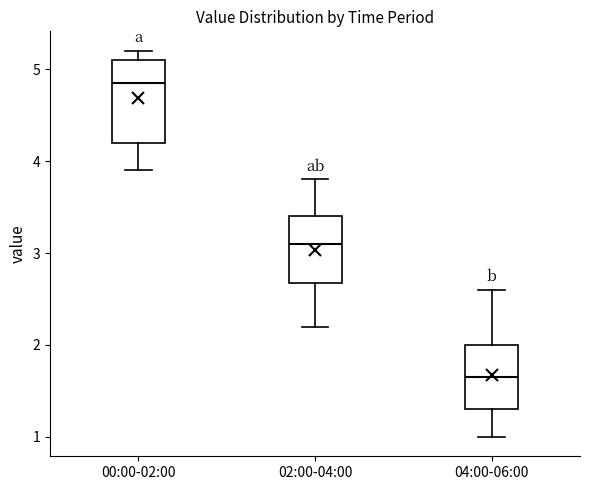

Which box has the lowest median line?

04:00-06:00